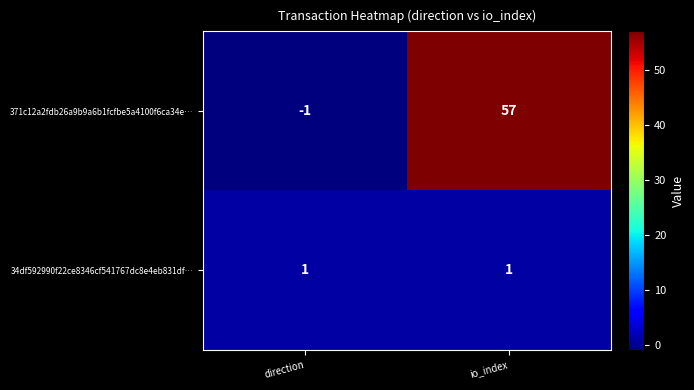

Which series has the widest spread of values?

371c12a2fdb26a9b9a6b1fcfbe5a4100f6ca34e…